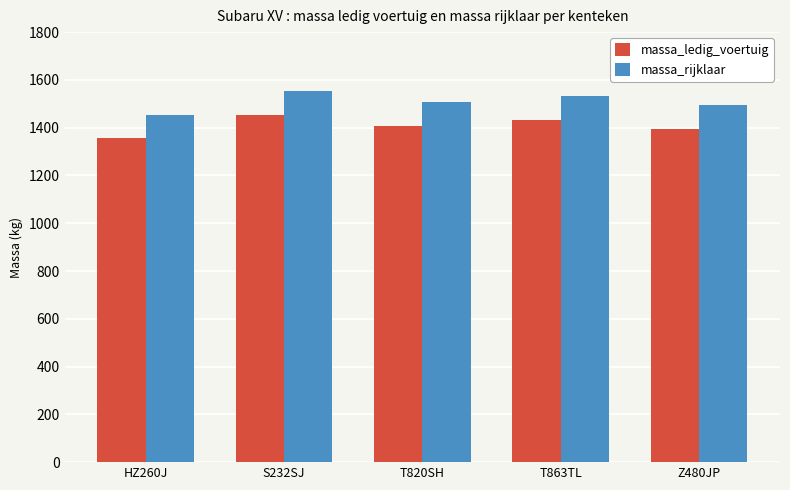

Is it true that massa_rijklaar equals 1495 at Z480JP?

True